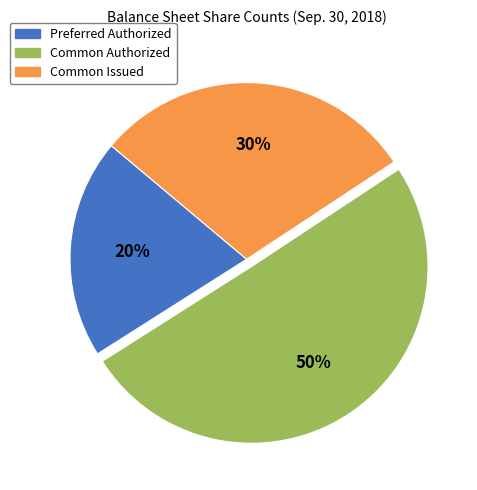

To the nearest percent, what is the average slice percentage?

33%